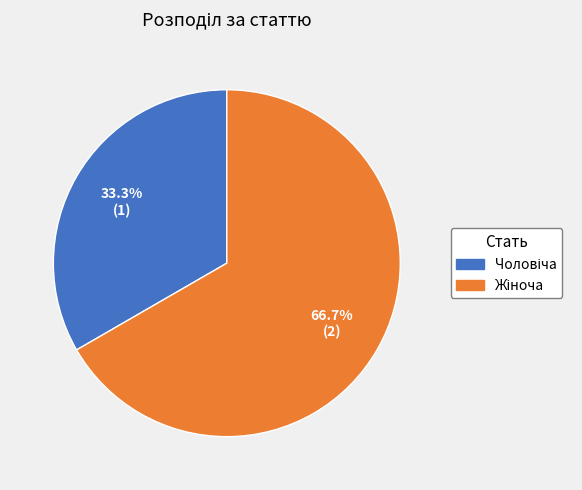

How many slices are in this pie chart?

2